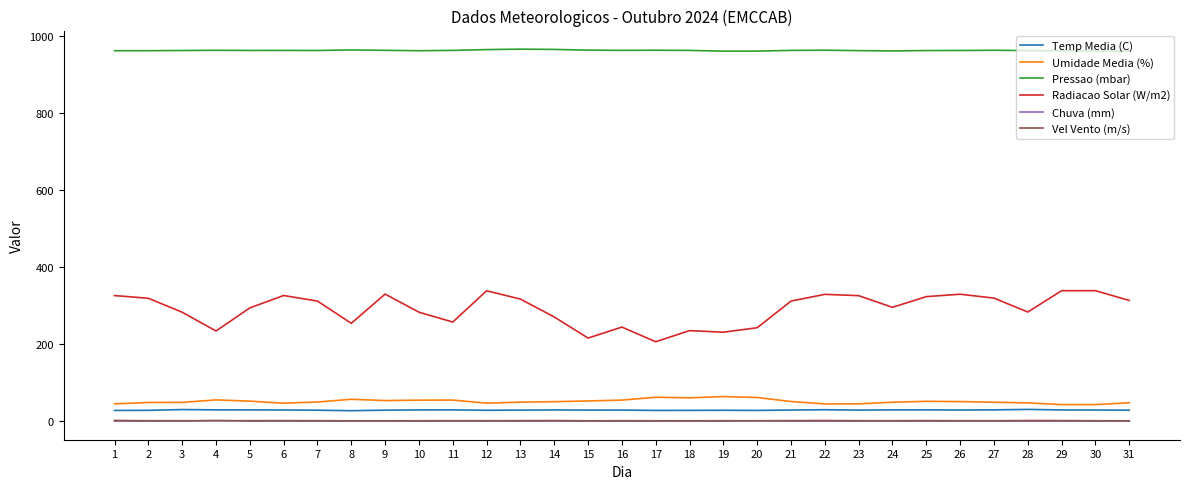

Which series has the widest spread of values?

Radiacao Solar (W/m2)